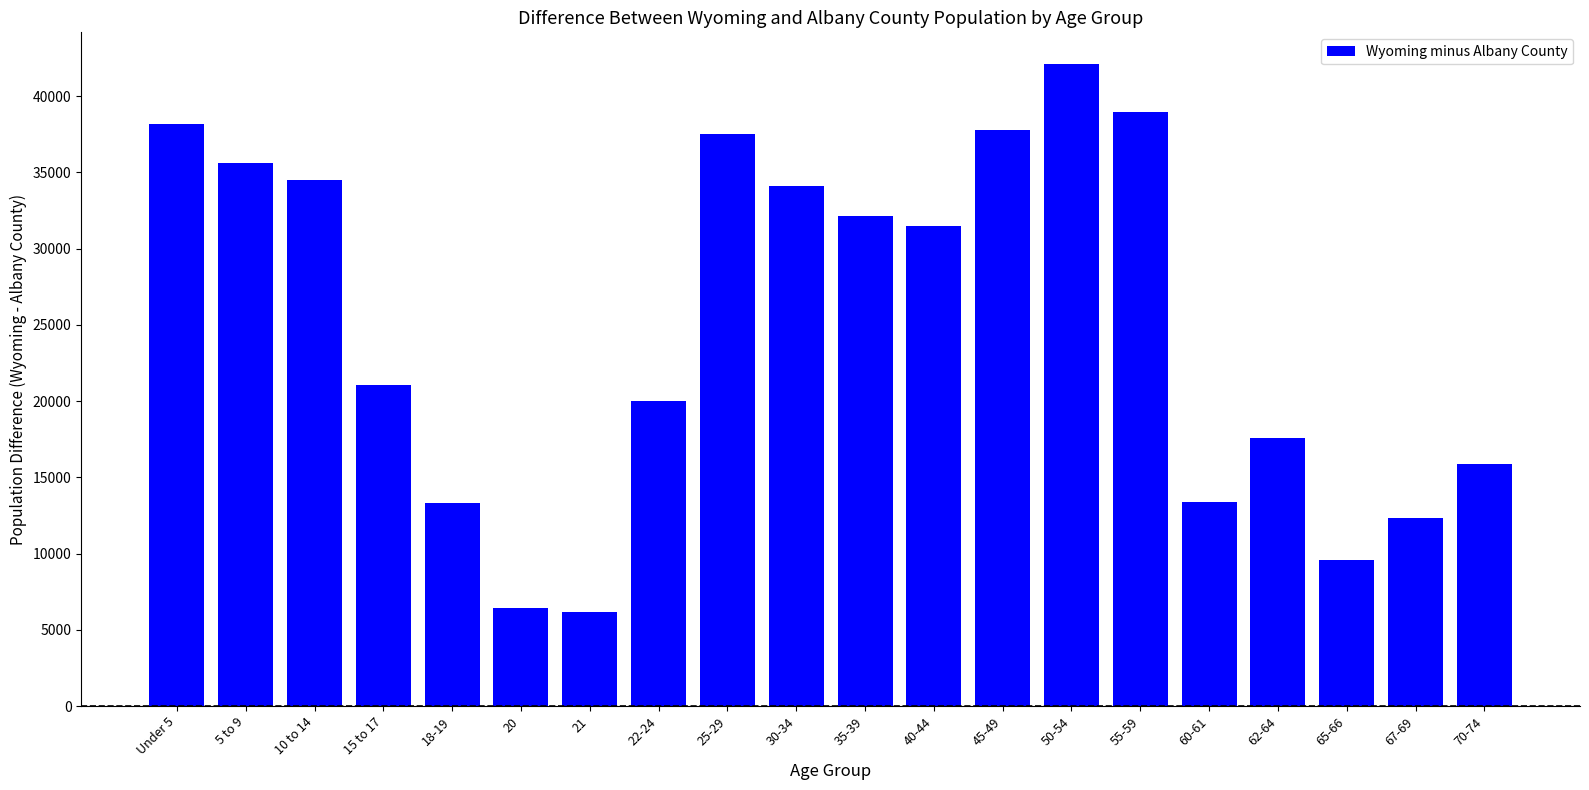

What is the sum of the values at 5 to 9 and 60-61?

49000